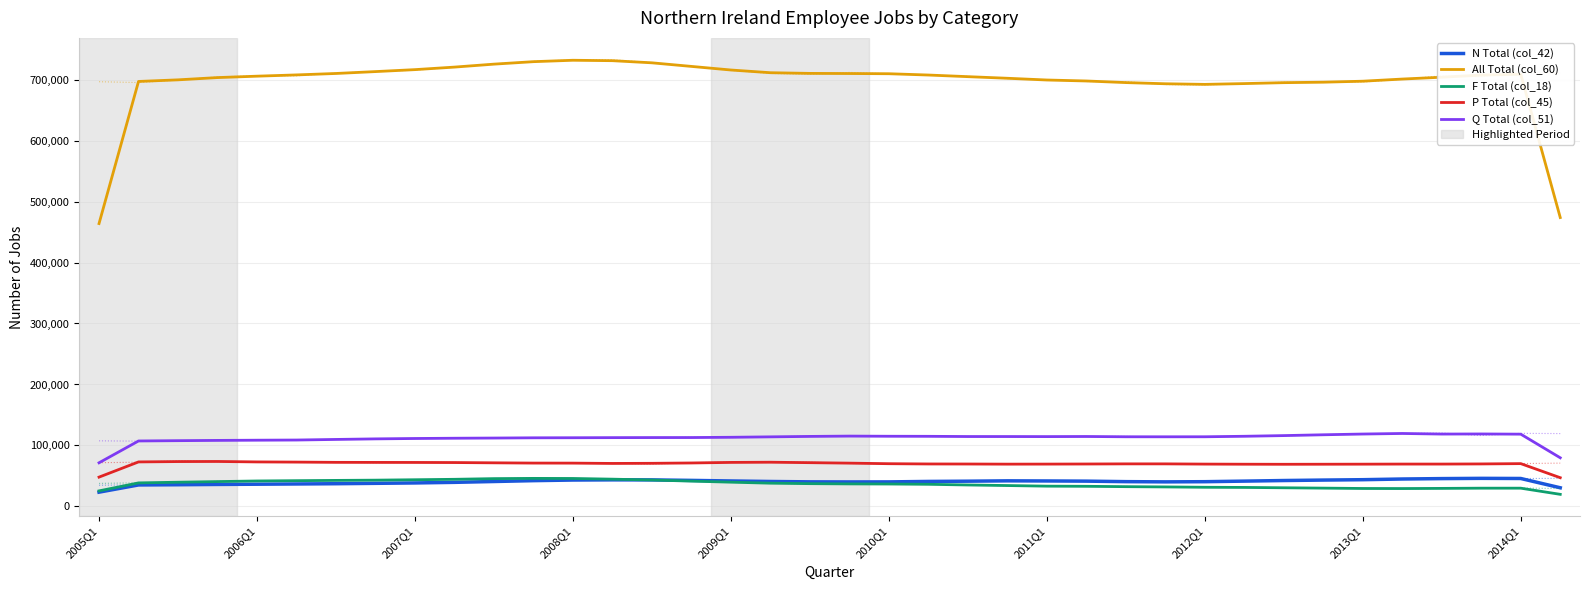

What are all the series names shown in the legend?

N Total (col_42), All Total (col_60), F Total (col_18), P Total (col_45), Q Total (col_51)